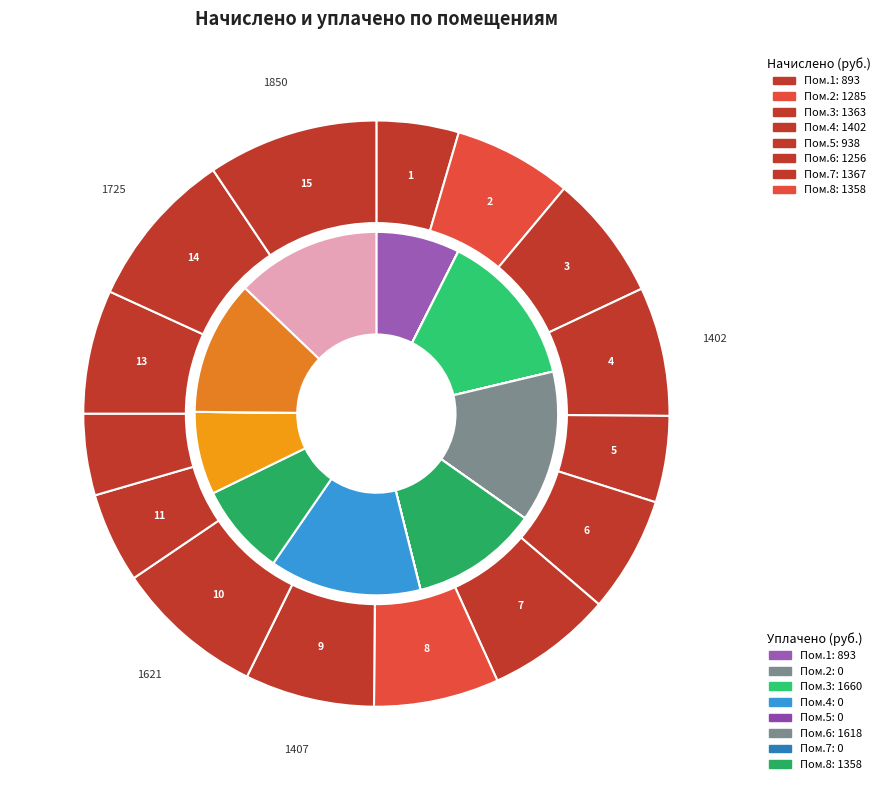

To the nearest percent, what portion does 1 represent?

5%